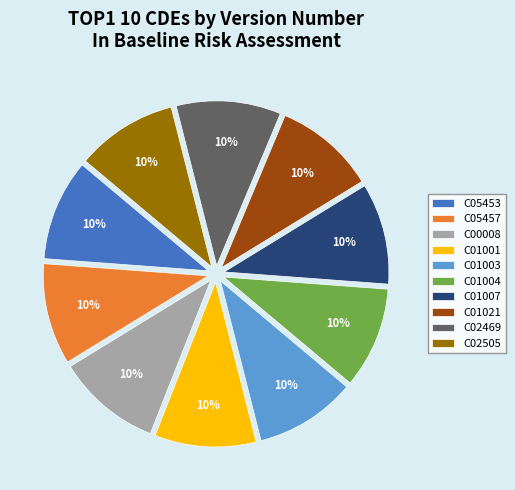

Does any single category account for the majority?

No